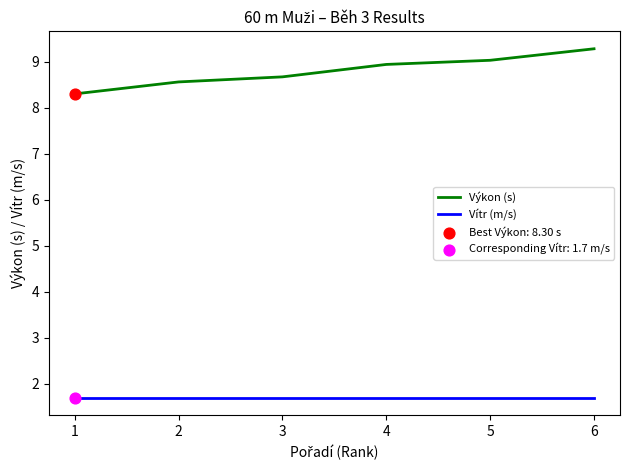

Which series has the largest range (max minus min)?

Výkon (s)